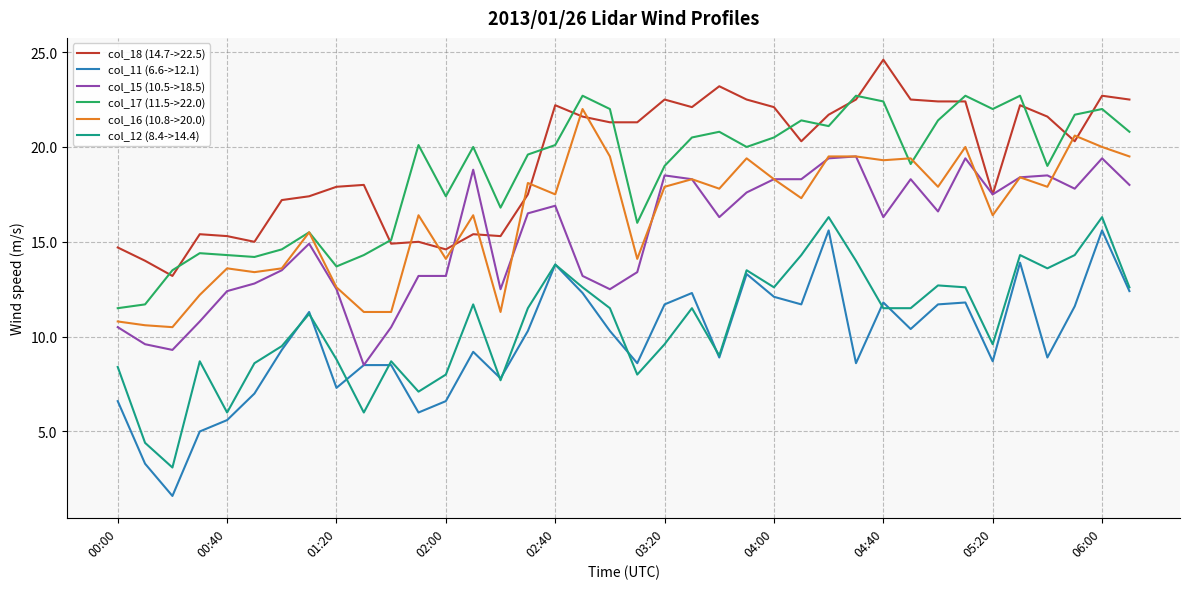

Which series has the largest range (max minus min)?

col_11 (6.6->12.1)